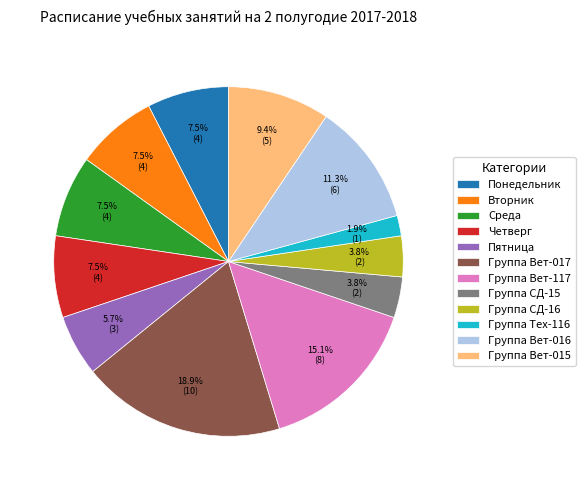

Does Группа Вет-117 account for over 50% of the chart?

No